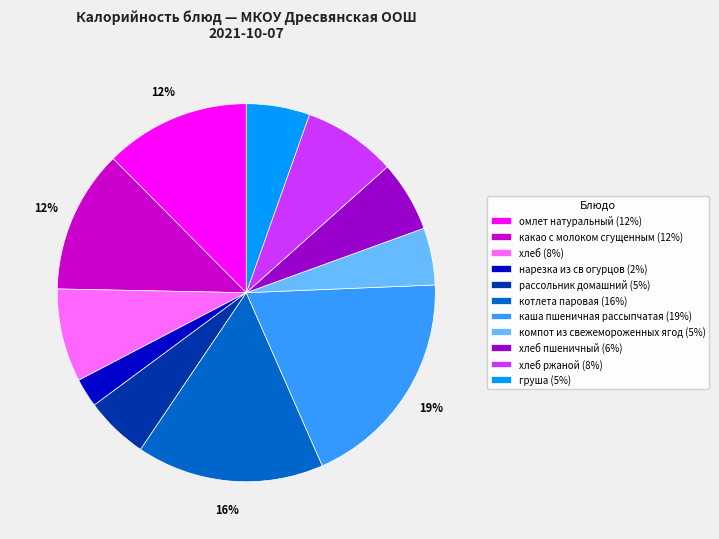

What is the largest slice in the pie chart?

каша пшеничная рассыпчатая (19%)